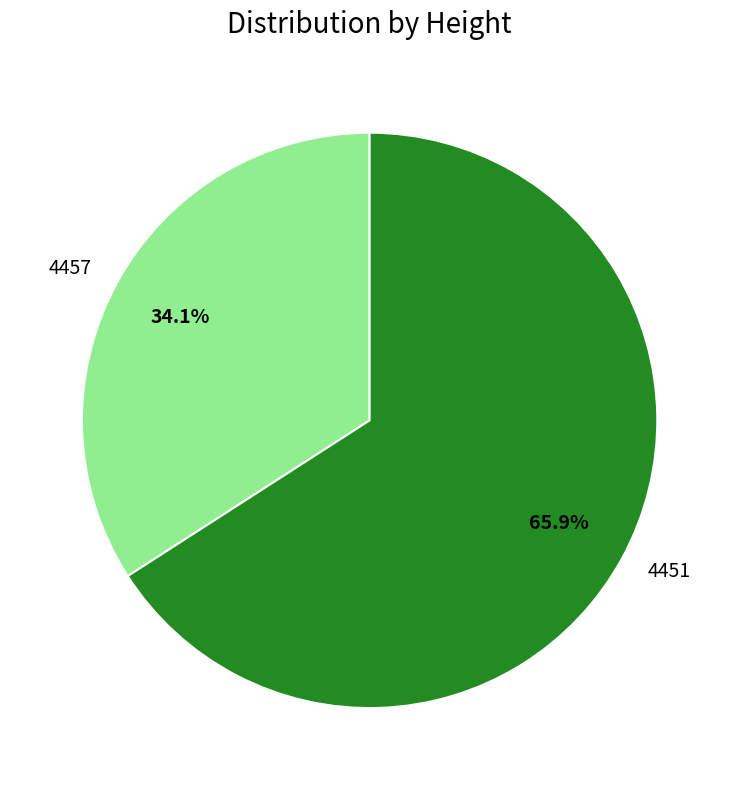

Rank the categories by value from lowest to highest.

4457, 4451